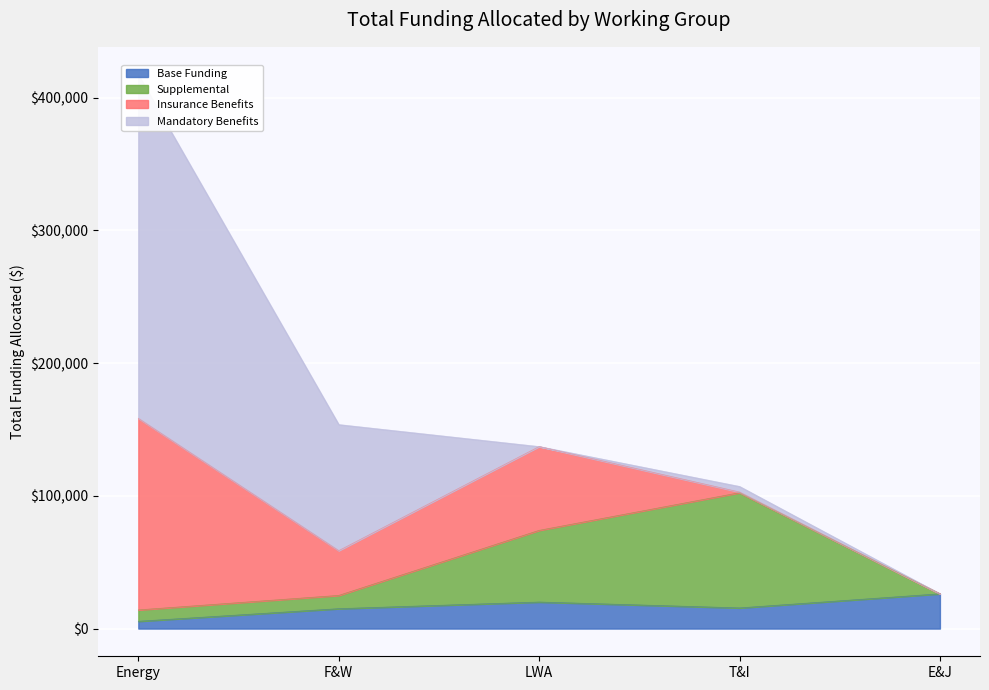

Where do Mandatory Benefits and Supplemental first cross each other?

F&W and LWA